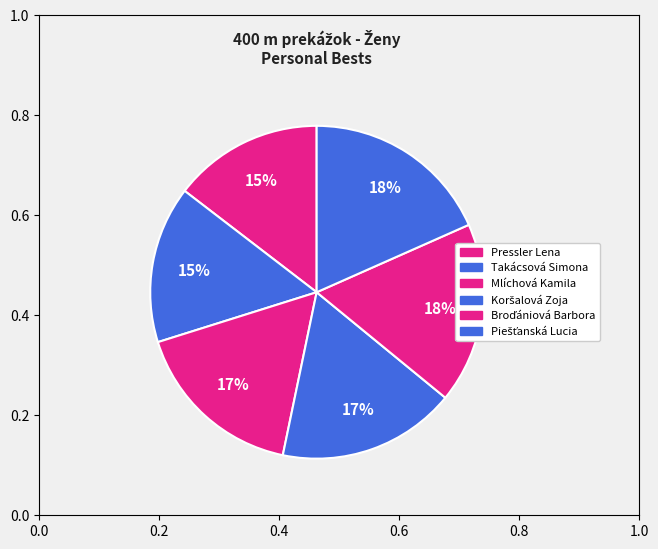

Does Koršalová Zoja account for over 50% of the chart?

No